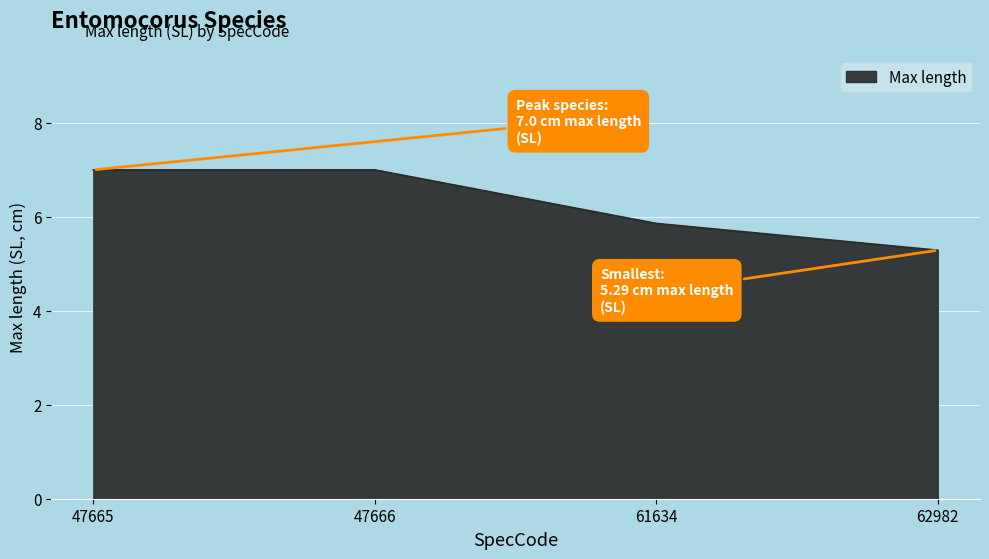

The value at 62982 is 5.3. True or false?

True